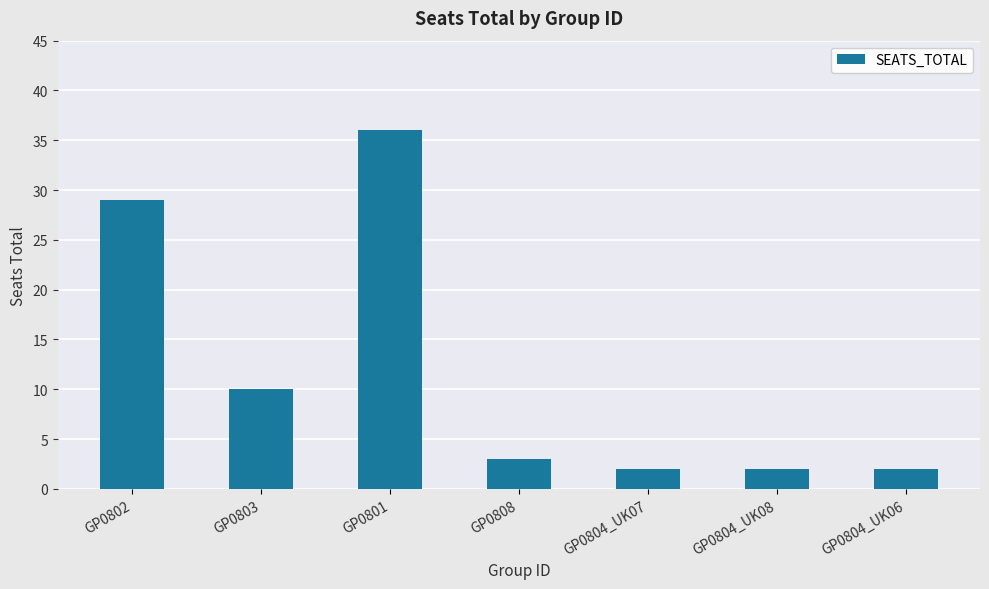

What position from the right is GP0802?

7